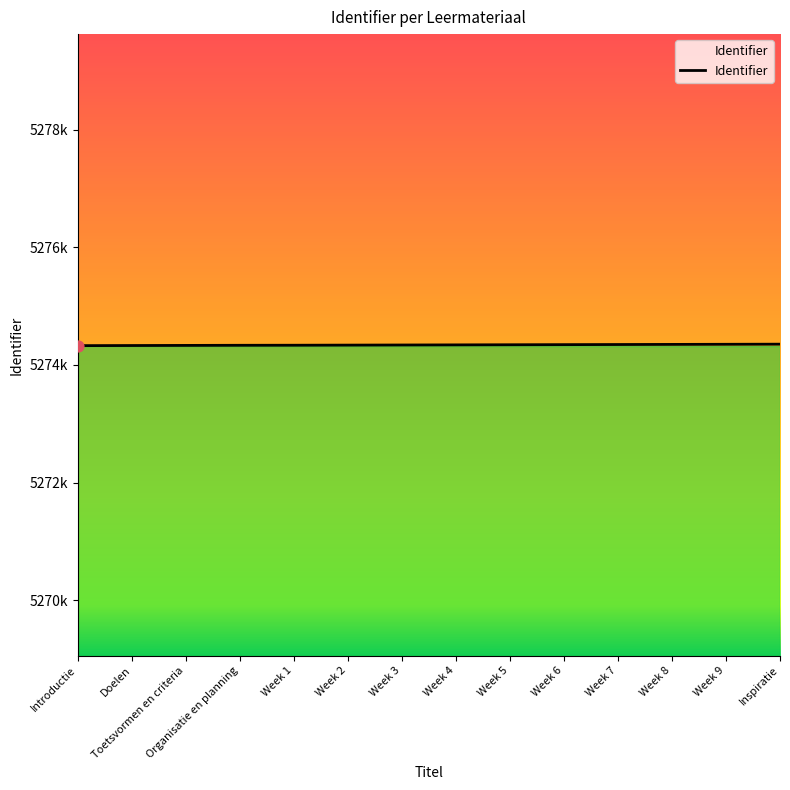

What is the change in value from Week 4 to Week 6?

+4